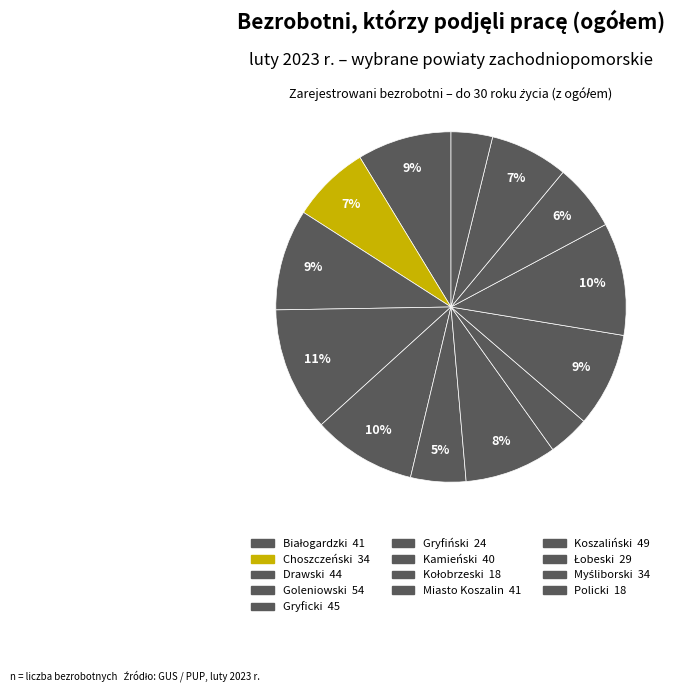

Does Policki account for over 50% of the chart?

No